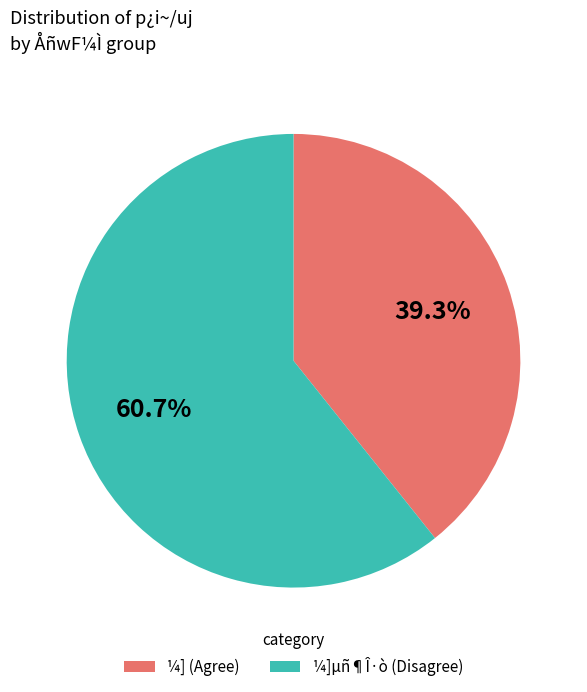

What is the majority slice?

¼]µñ¶Î·ò (Disagree)